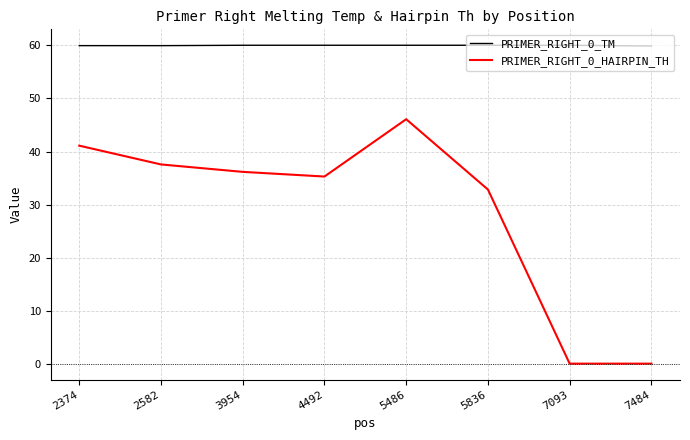

What is the difference between the maximum and second lowest values in the PRIMER_RIGHT_0_HAIRPIN_TH series?

46.1